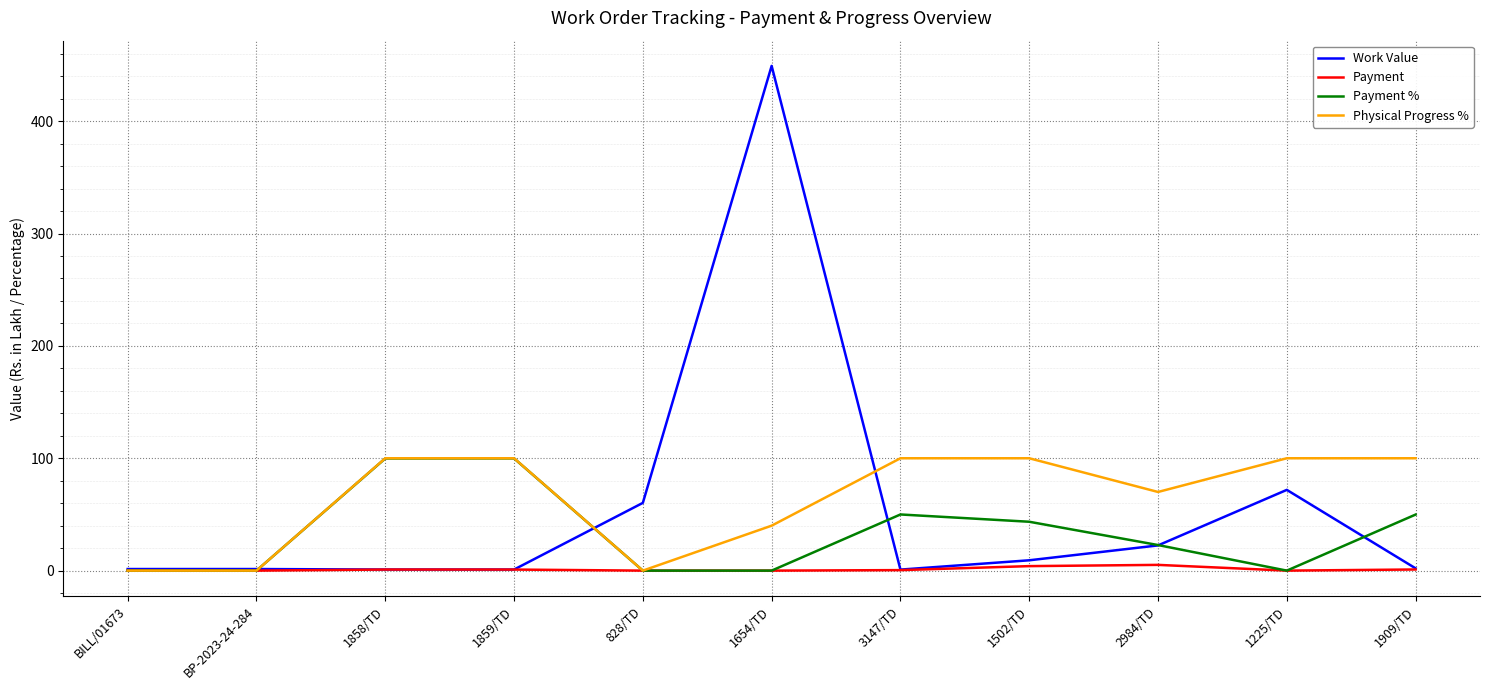

What is the sum of the Work Value values at 1909/TD and BILL/01673?

3.4